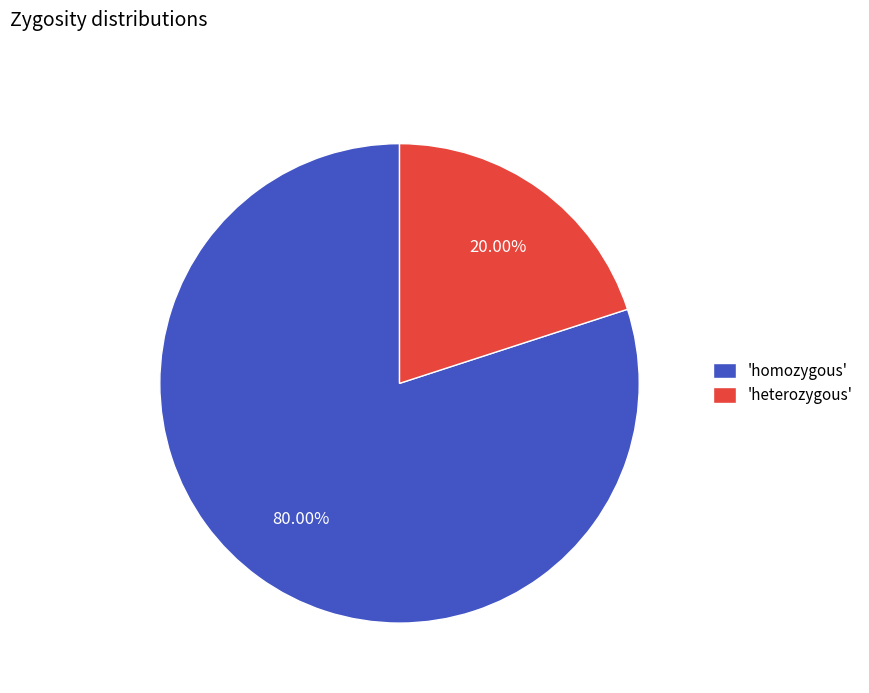

Which category has the smallest portion of the pie?

'heterozygous'